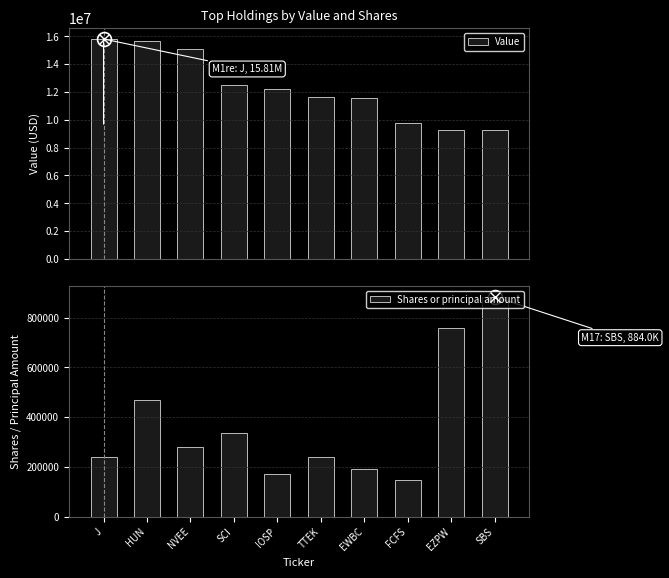

Is the value of Value at SBS greater than the value of Shares or principal amount at EWBC?

Yes